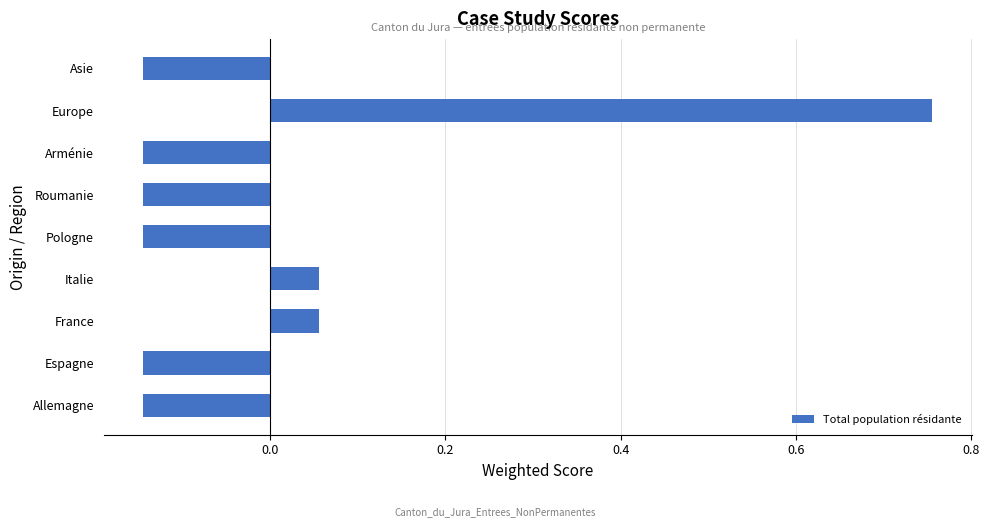

Does the chart contain stacked bars?

No